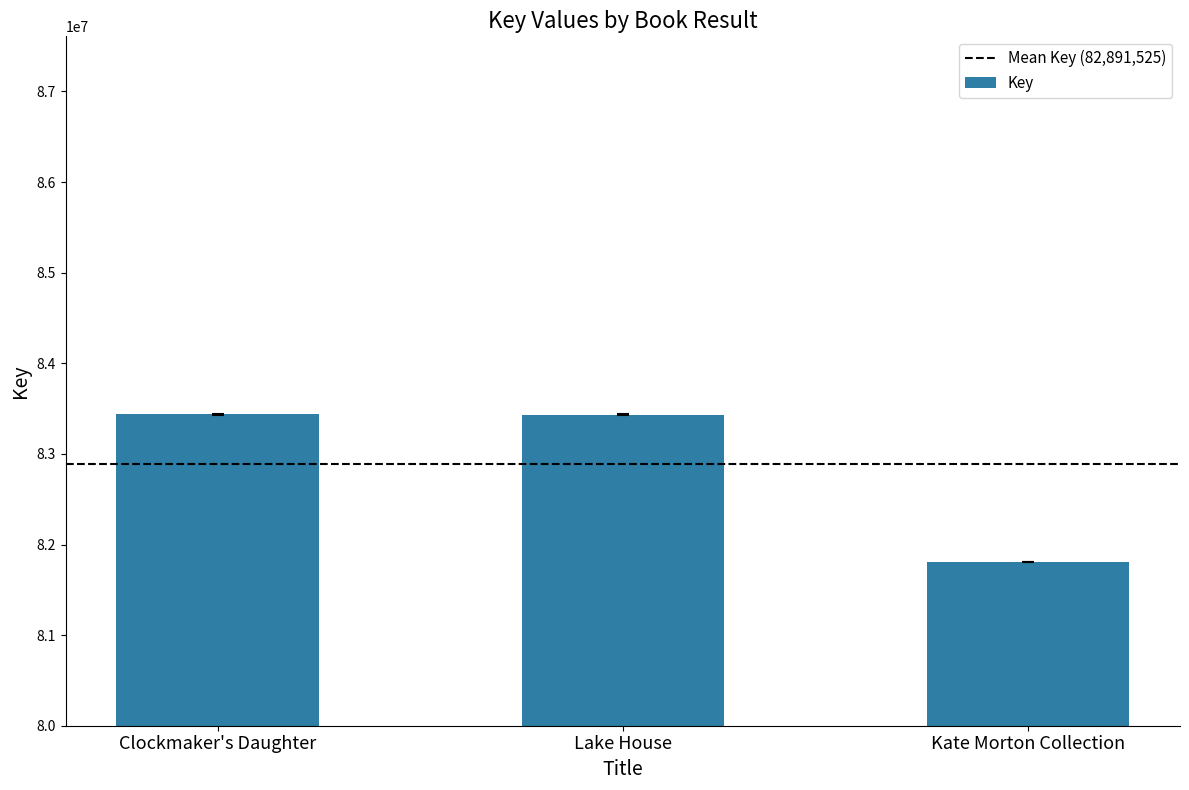

Which category has the lowest value across all series?

Kate Morton Collection